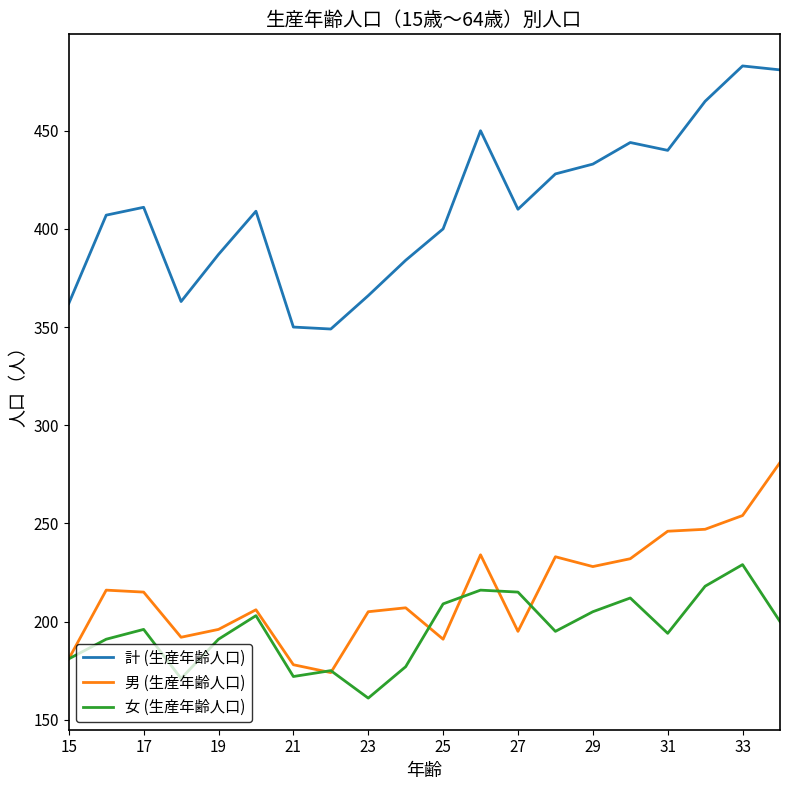

True or false: 女 (生産年齢人口) has more than 1 interior local peaks.

True